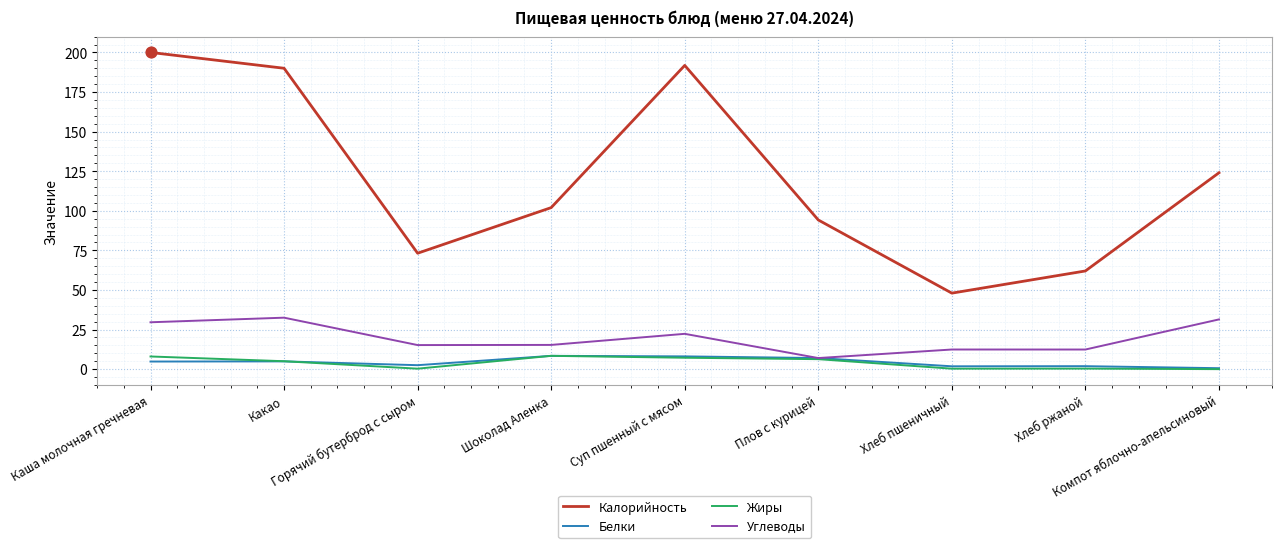

What are all the series names shown in the legend?

Калорийность, Белки, Жиры, Углеводы